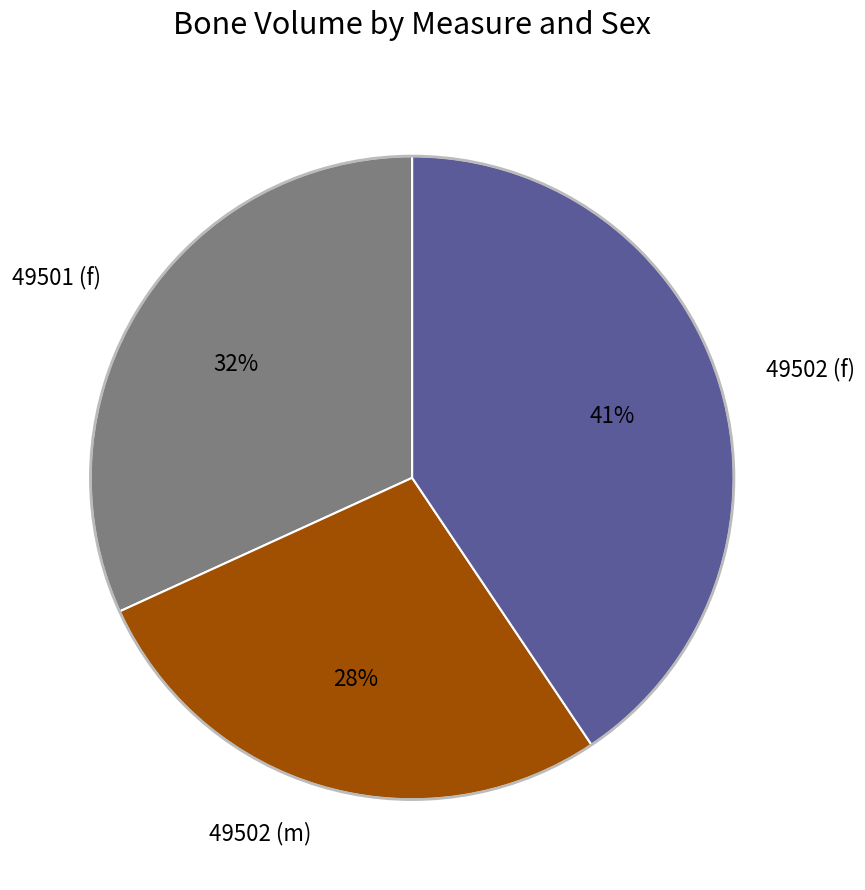

To the nearest percent, what is the average slice percentage?

33%